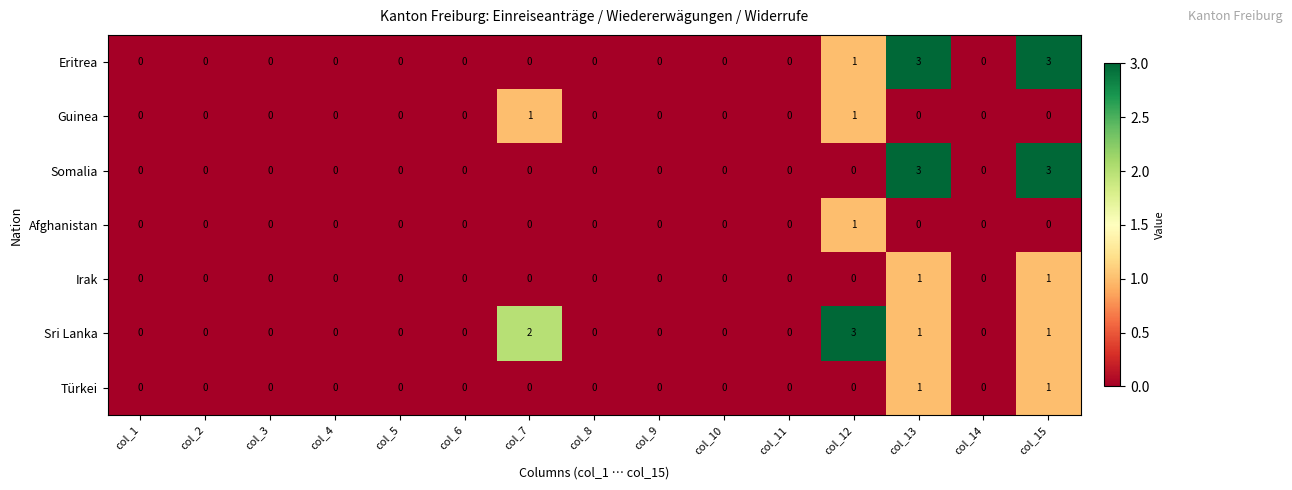

At which label is Eritrea closest to 1?

col_12